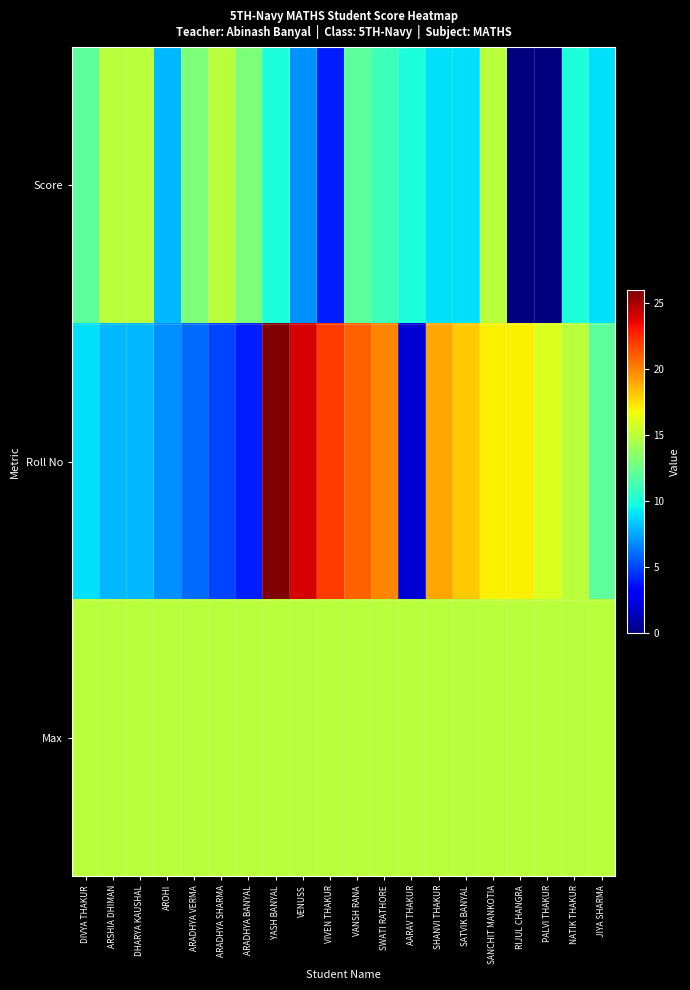

Rank the series by their average value, from highest to lowest.

Max, Roll No, Score